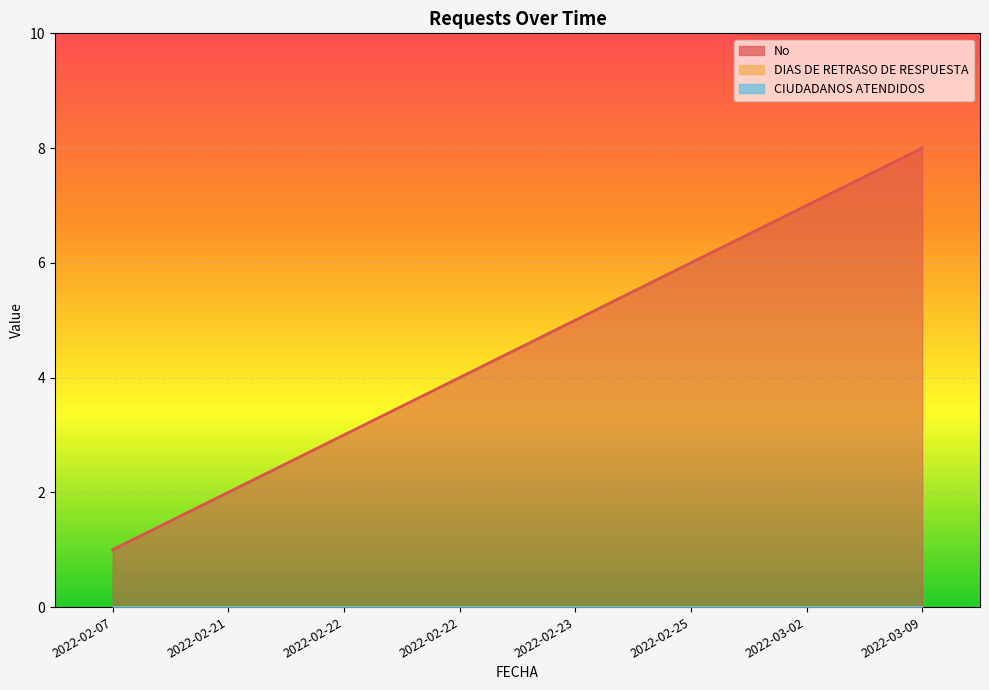

How many lines are shown in the chart?

3